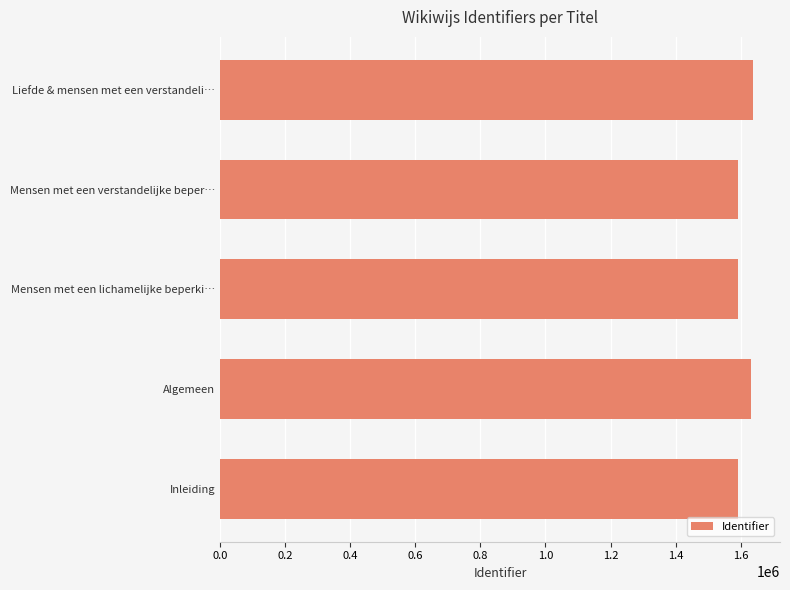

Where is the data nearest to the value 1615632?

Algemeen